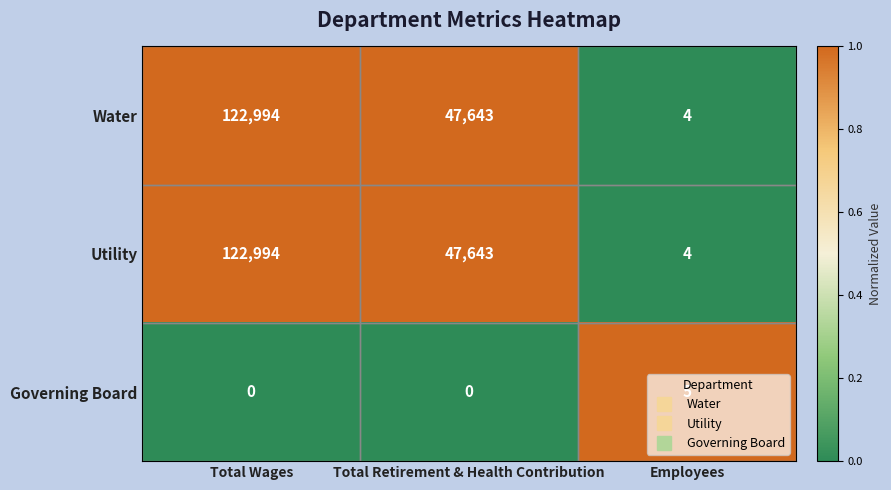

Where is Water nearest to the value 61499?

Total Retirement & Health Contribution